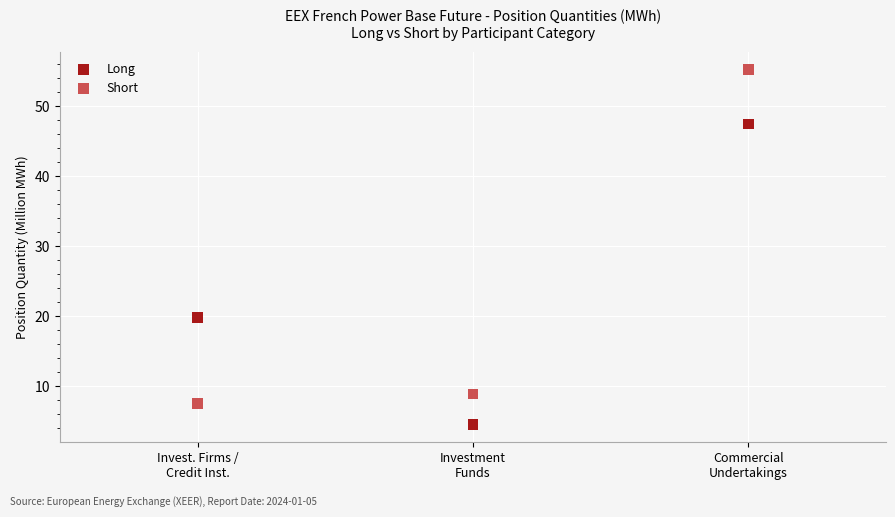

Across all data points, what is the range of Y values (max minus min)?

50.7